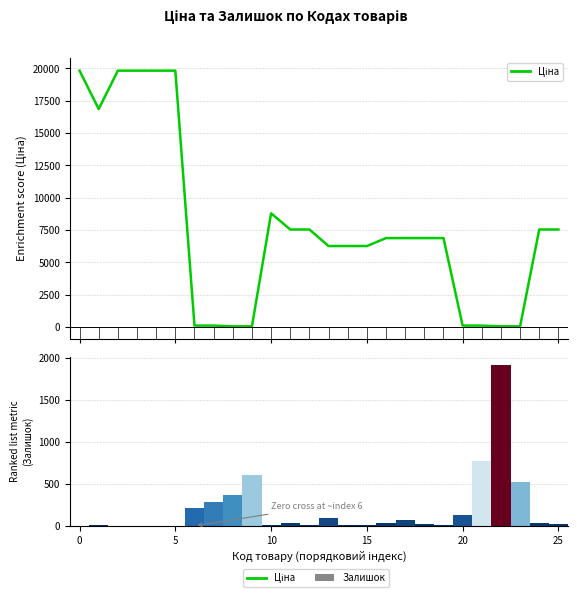

What is the difference between the second highest and minimum values in the Залишок series?

775.0